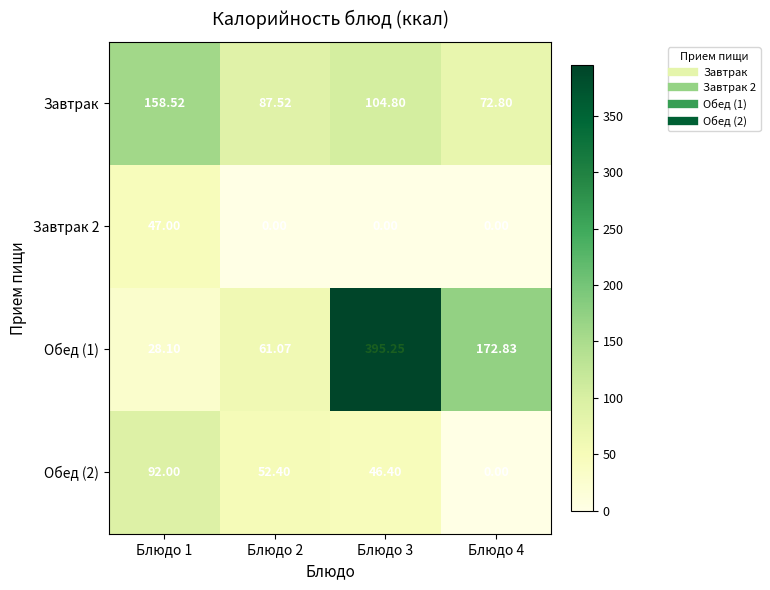

Between Блюдо 1 and Блюдо 2, which series saw the biggest shift?

Завтрак